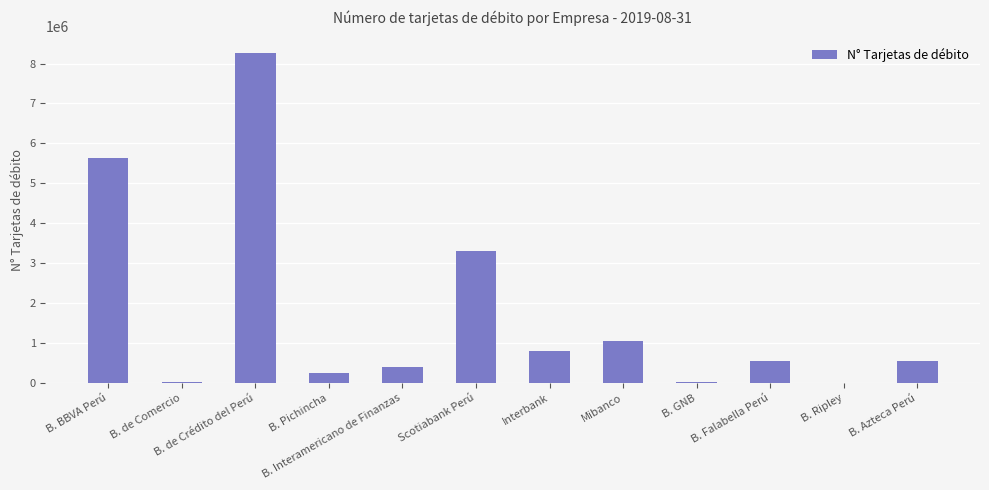

What is the average value?

1740508